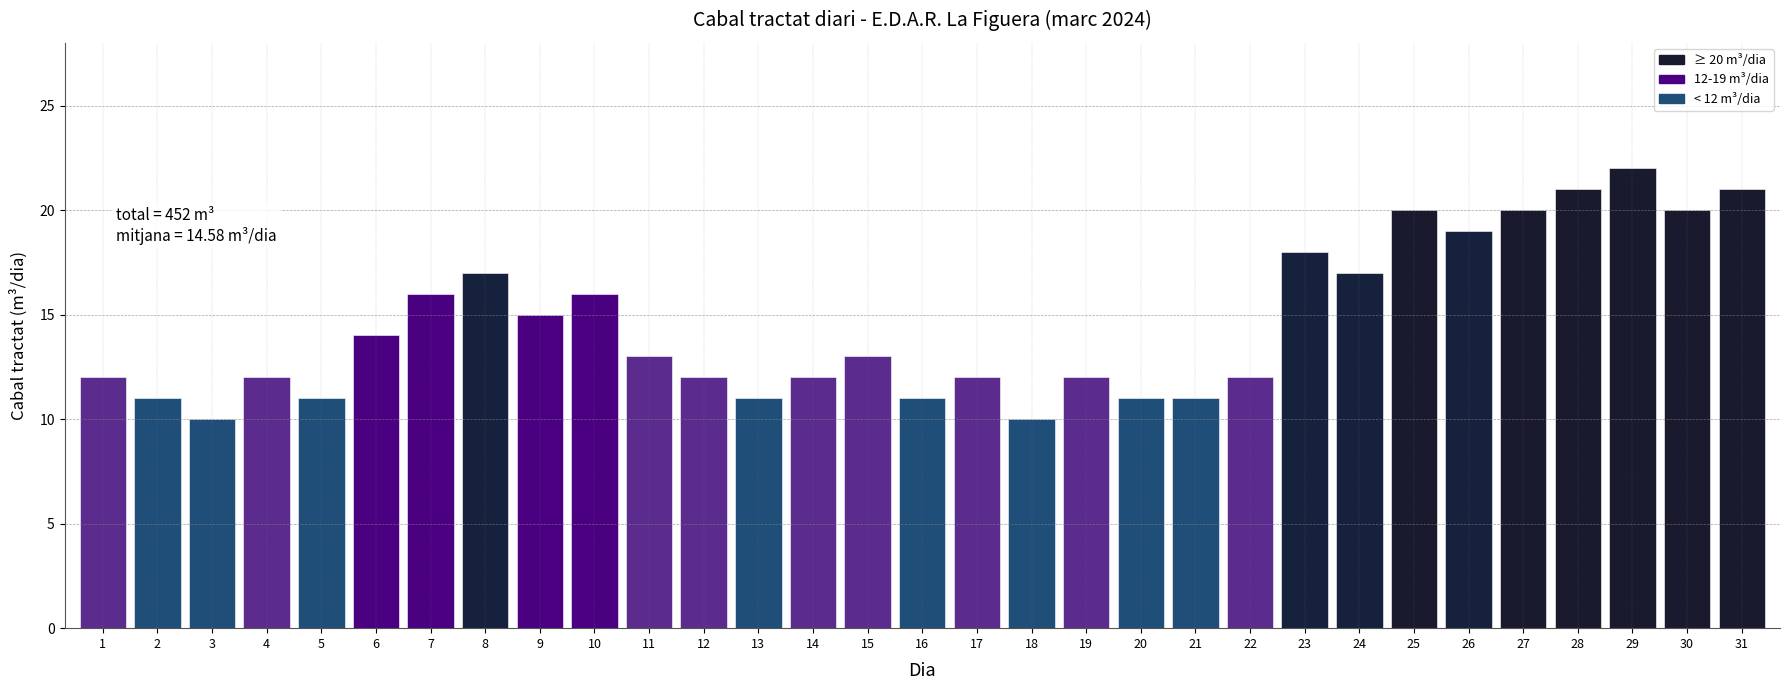

Which label corresponds to the largest value in the chart?

29